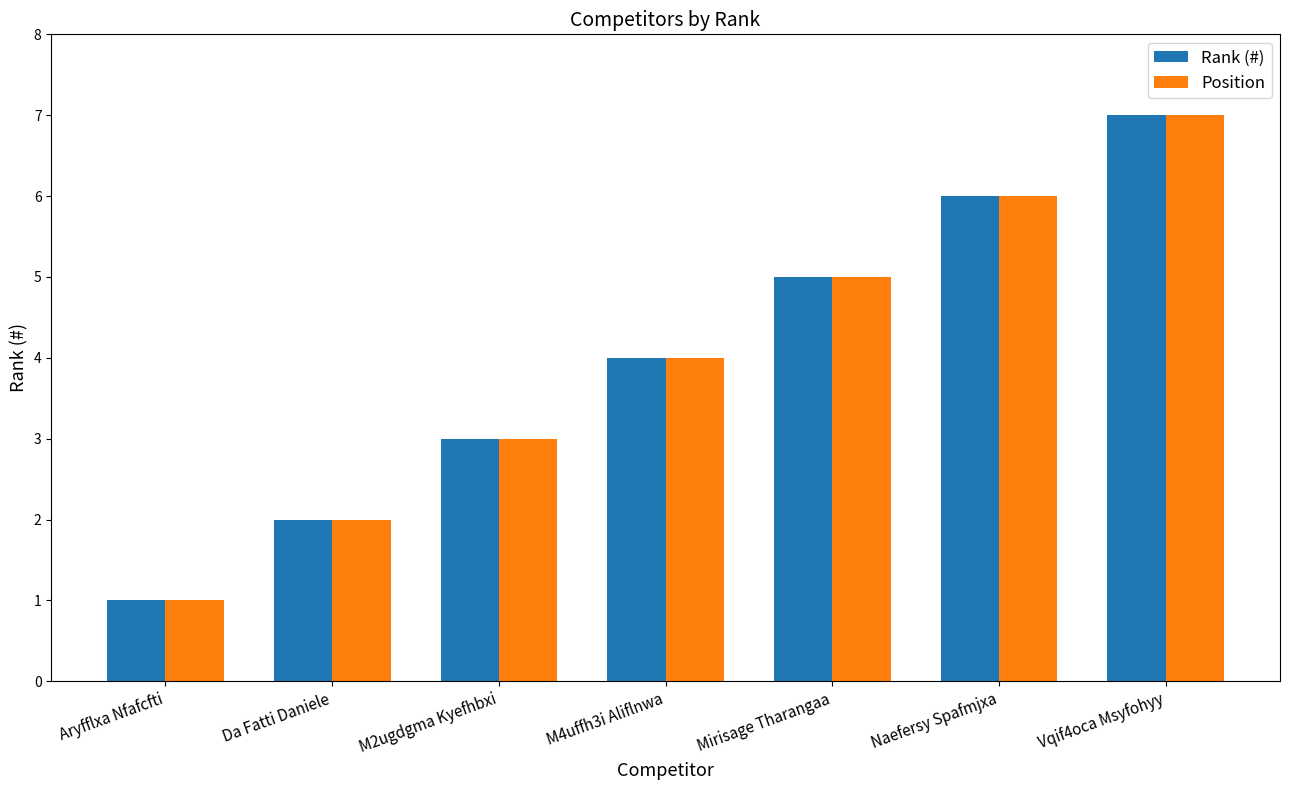

At which category is the sum across all series the highest?

Vqif4oca Msyfohyy